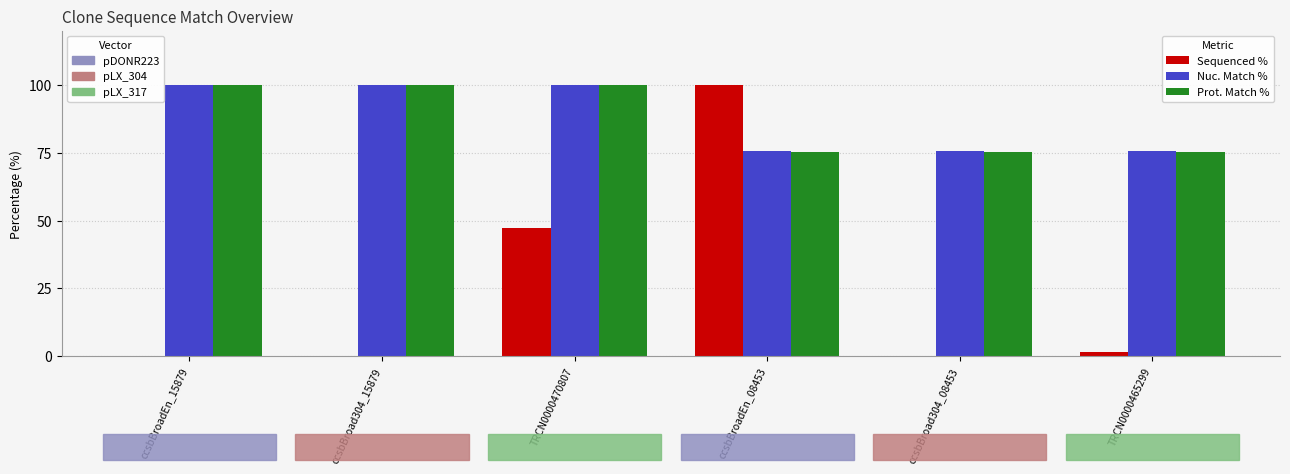

What is the greatest value displayed?

100.0